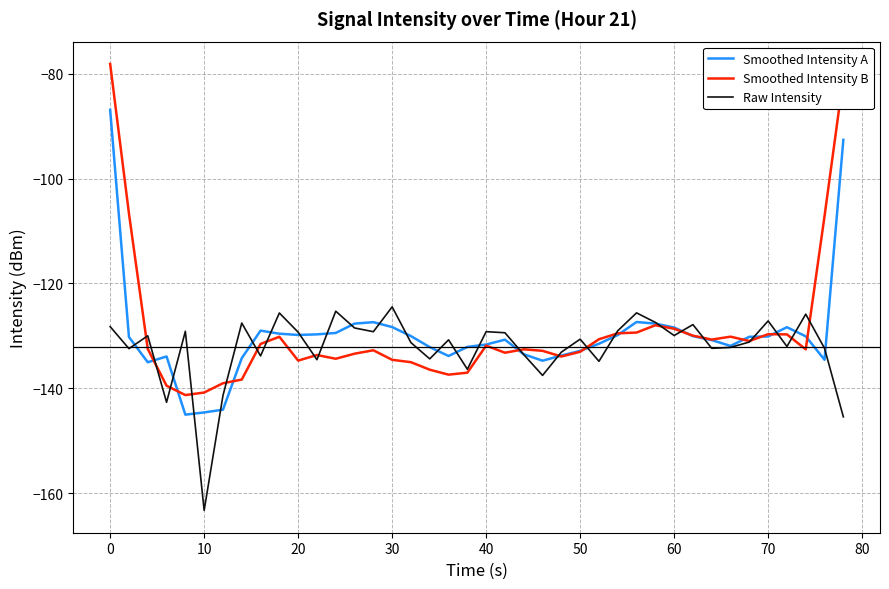

True or false: Smoothed Intensity B has more than 1 interior local peaks.

True